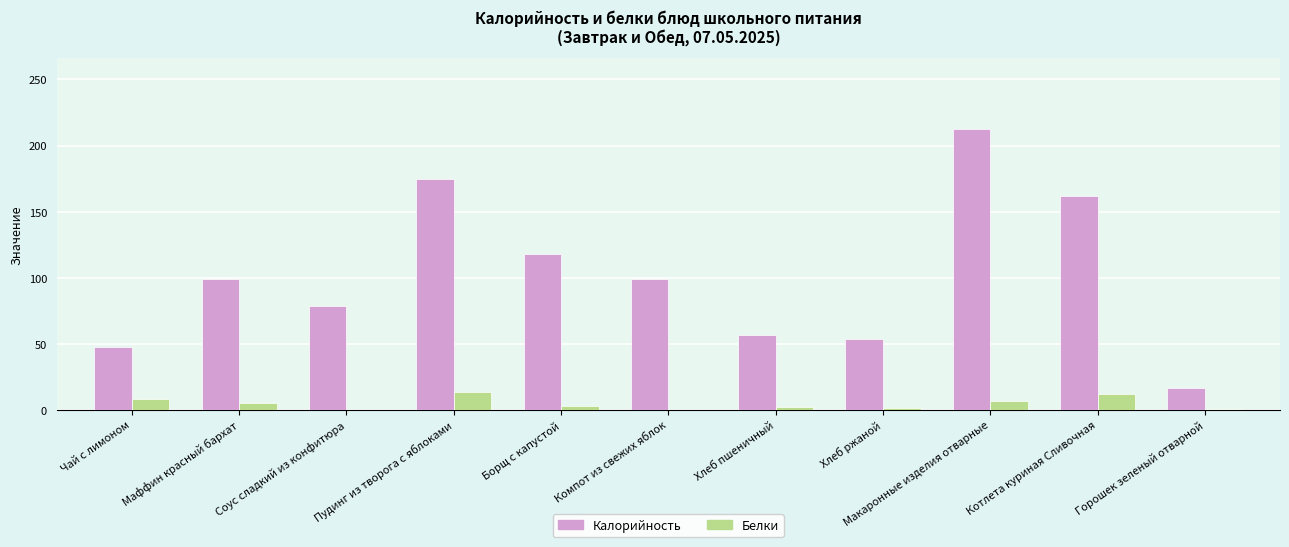

Which category has the highest value in the Калорийность series?

Макаронные изделия отварные